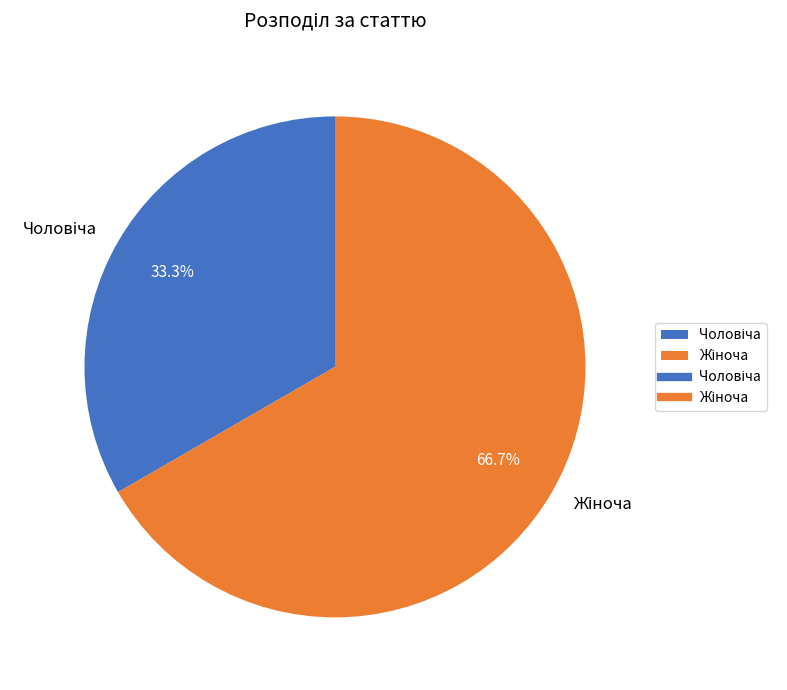

Is there a majority slice in this chart?

Yes